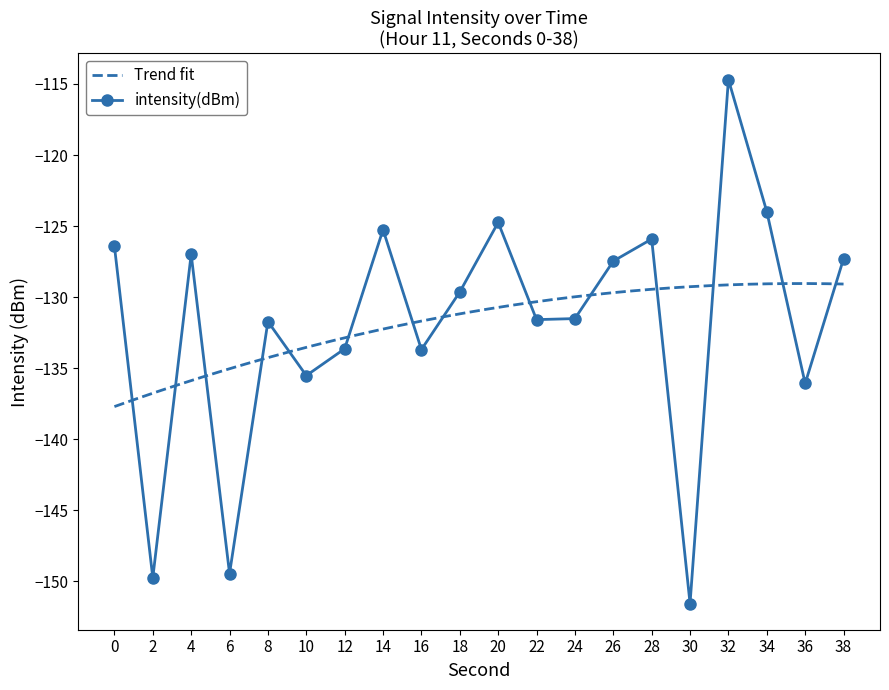

What is the sum of all values?

-2636.9